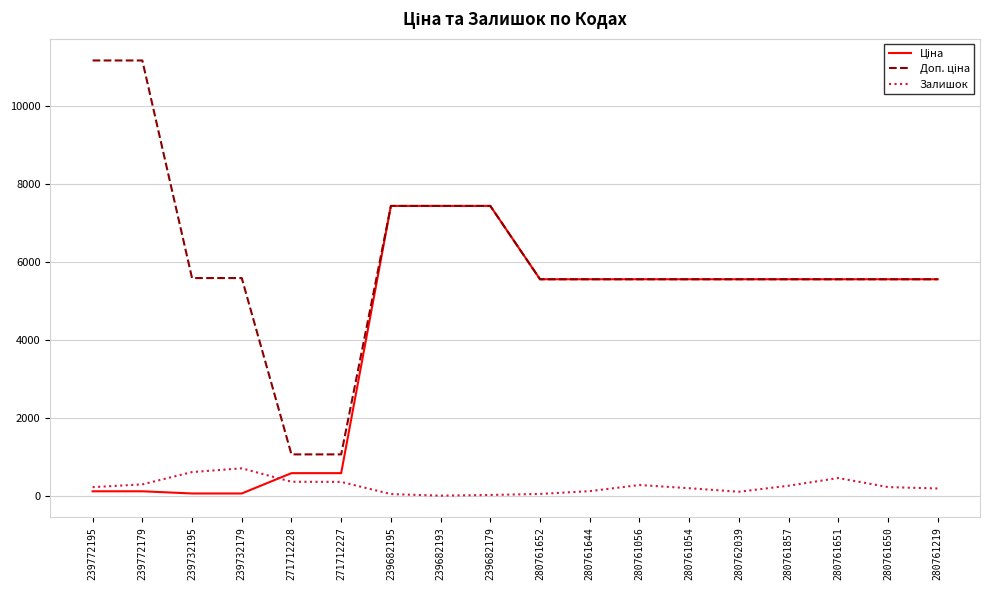

At which label does Залишок first exceed 220?

239772179